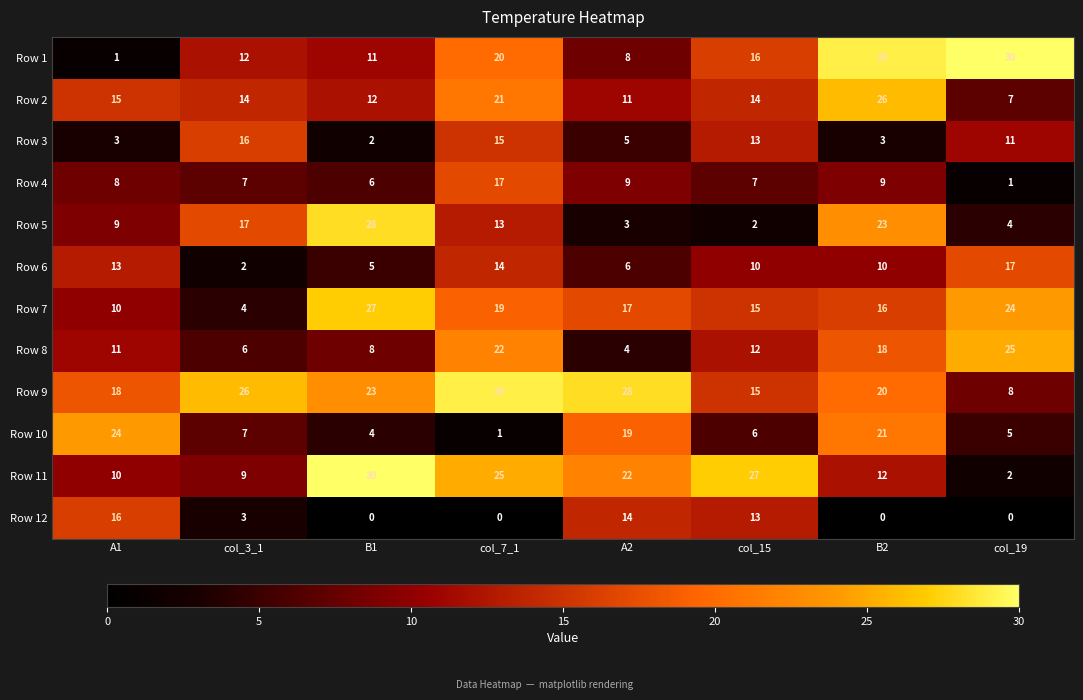

At which category is the sum across all series the highest?

col_7_1